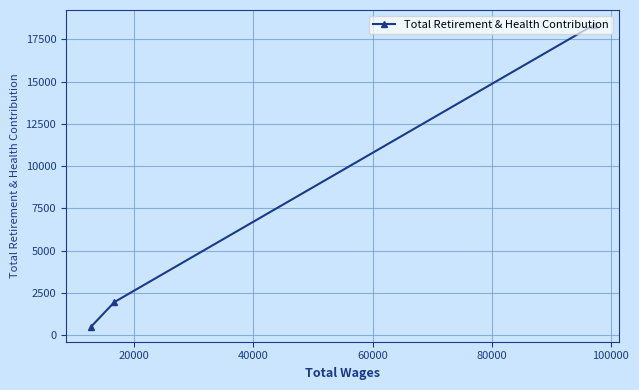

What is the sum of all values?

20821